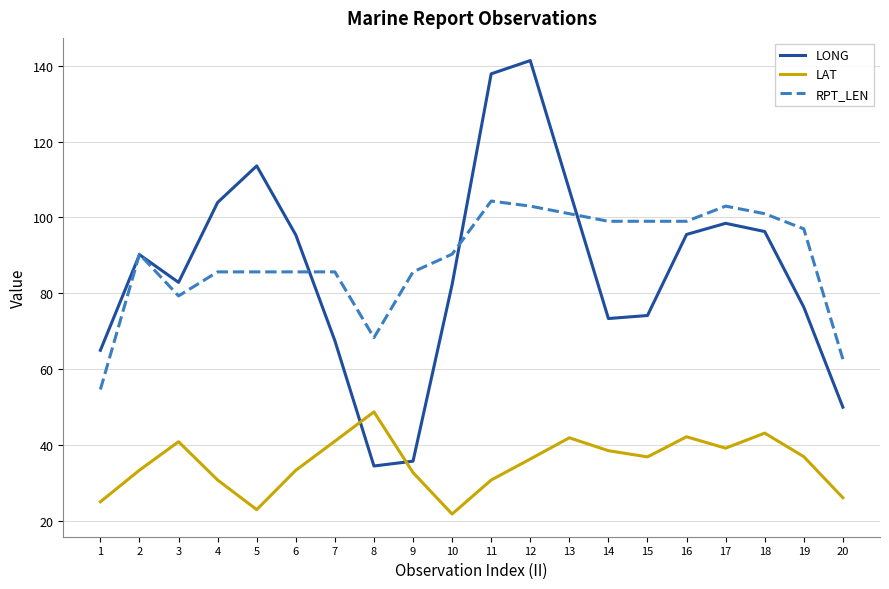

What is the lowest value of the LONG series?

34.5